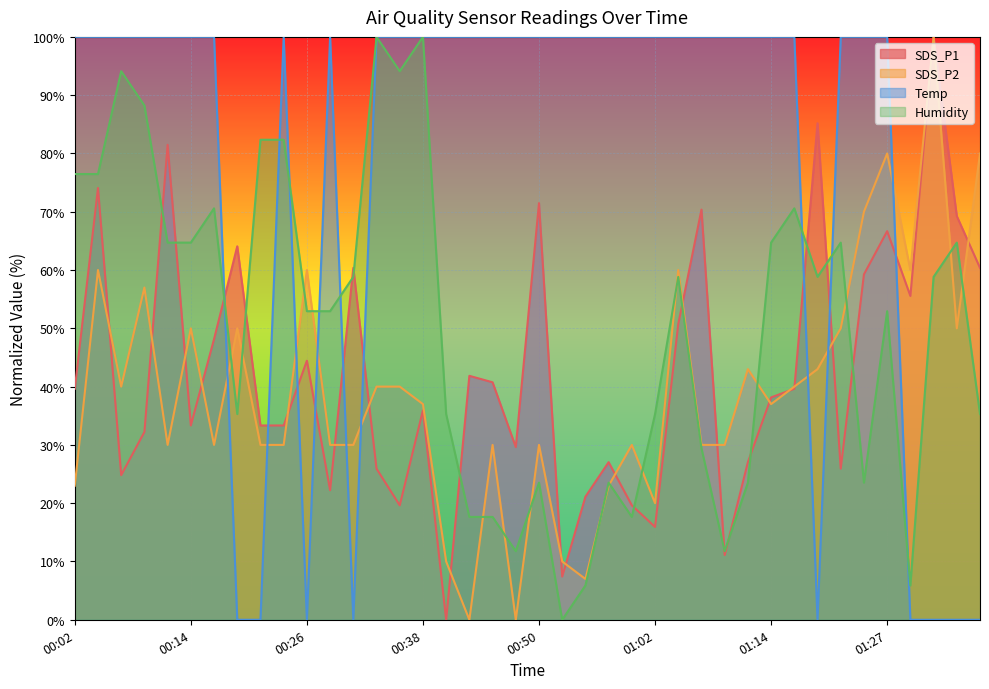

What is the difference between the maximum and minimum values in the Humidity series?

100.0